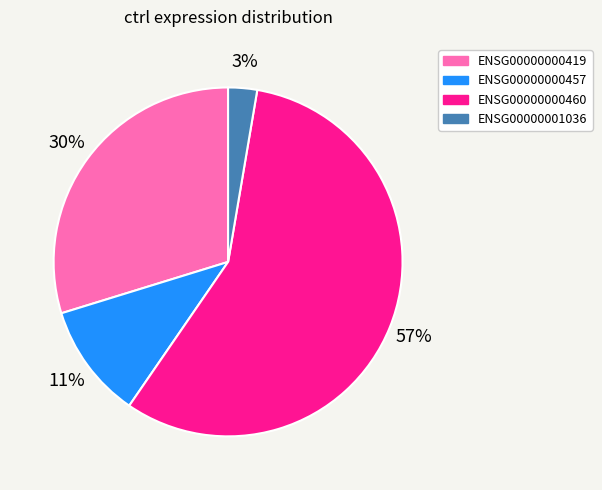

To the nearest percent, what portion does ENSG00000000457 represent?

11%